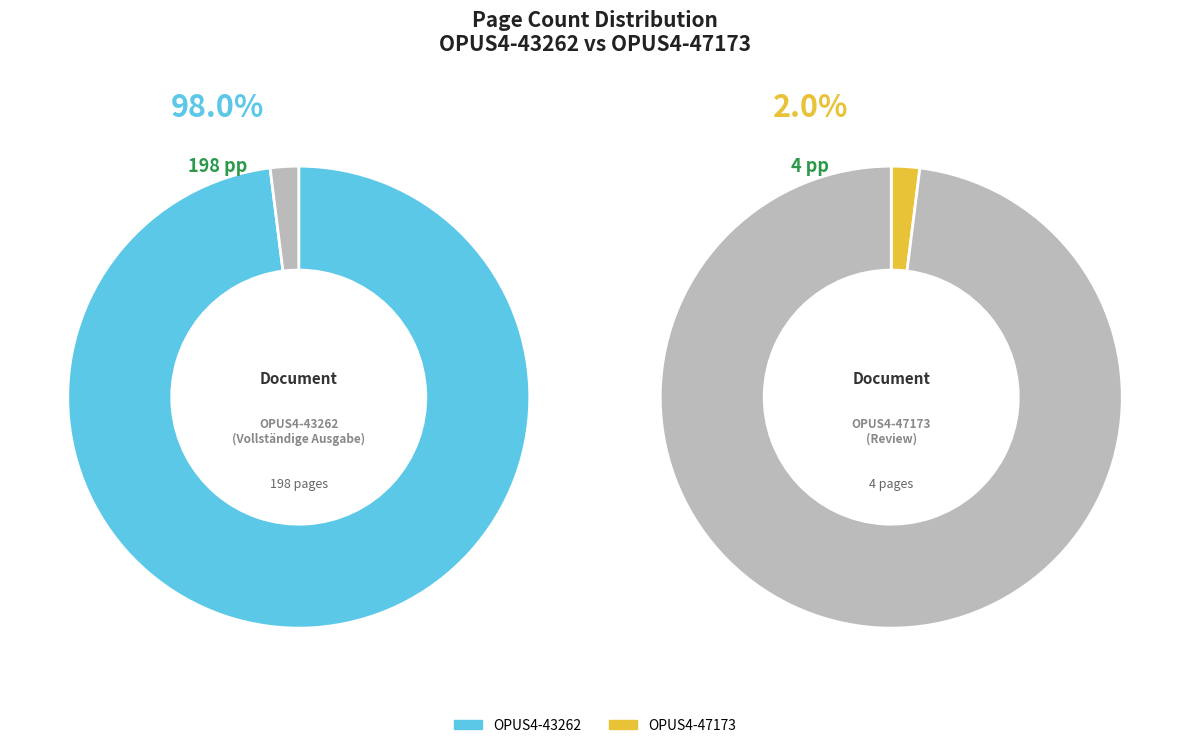

What is the smallest slice in the pie chart?

OPUS4-47173